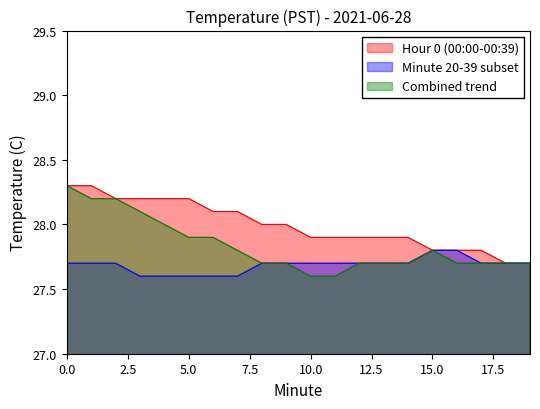

List the series in order of their peak value, highest first.

Hour 0 (00:00-00:39), Combined trend, Minute 20-39 subset